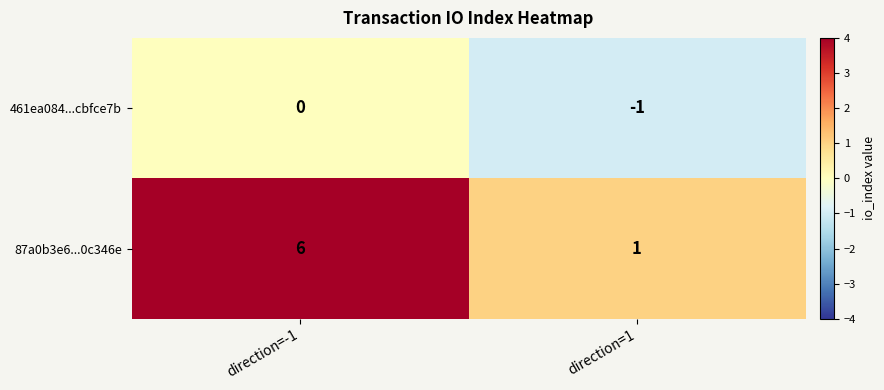

What is the sum of the 87a0b3e6...0c346e values at direction=1 and direction=-1?

7